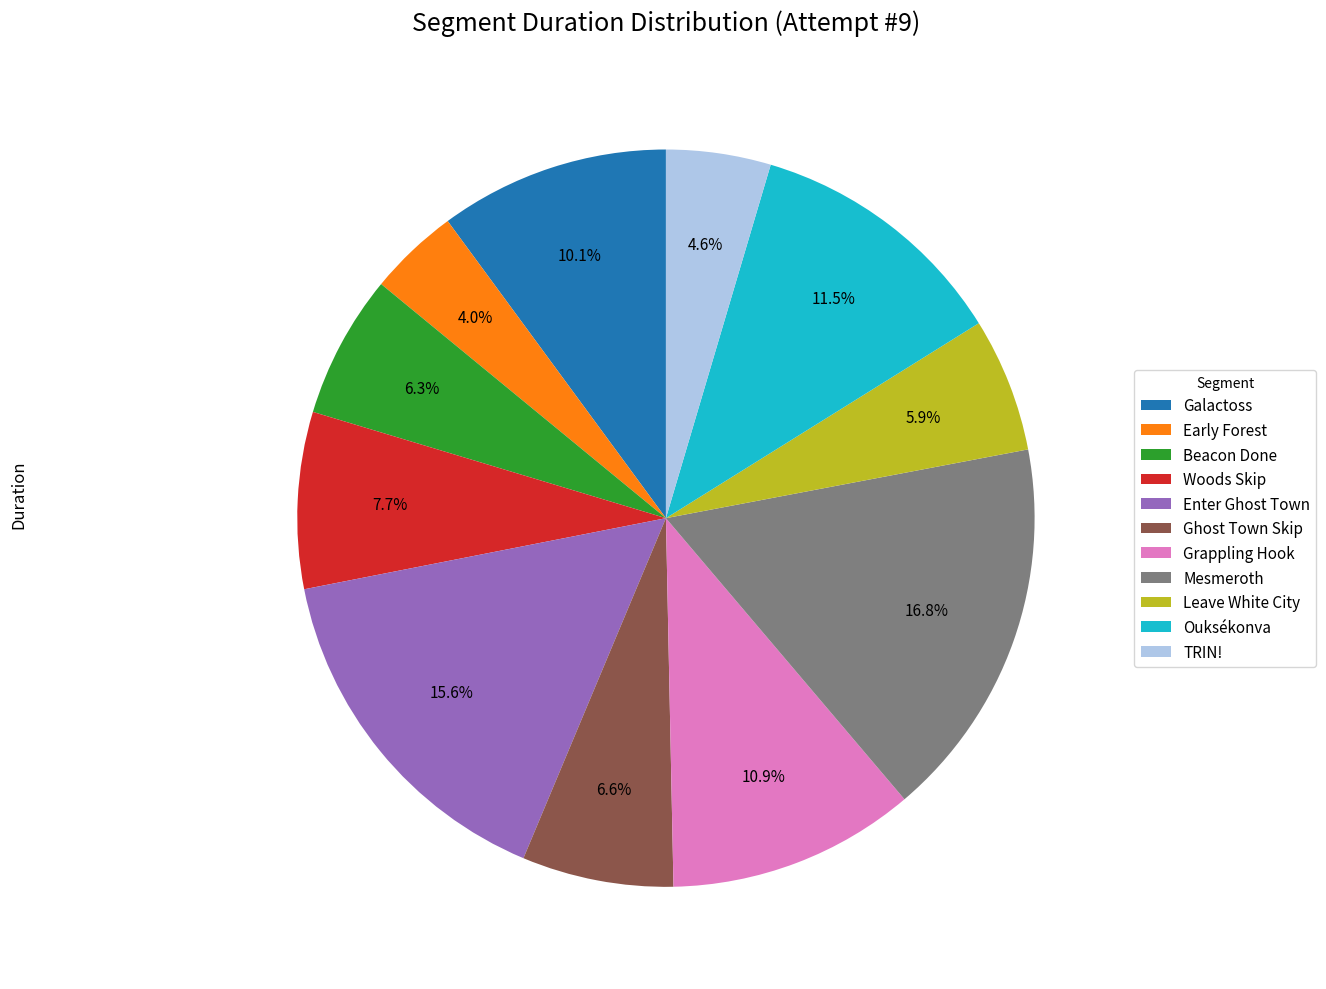

Which category has the biggest portion of the pie?

Mesmeroth